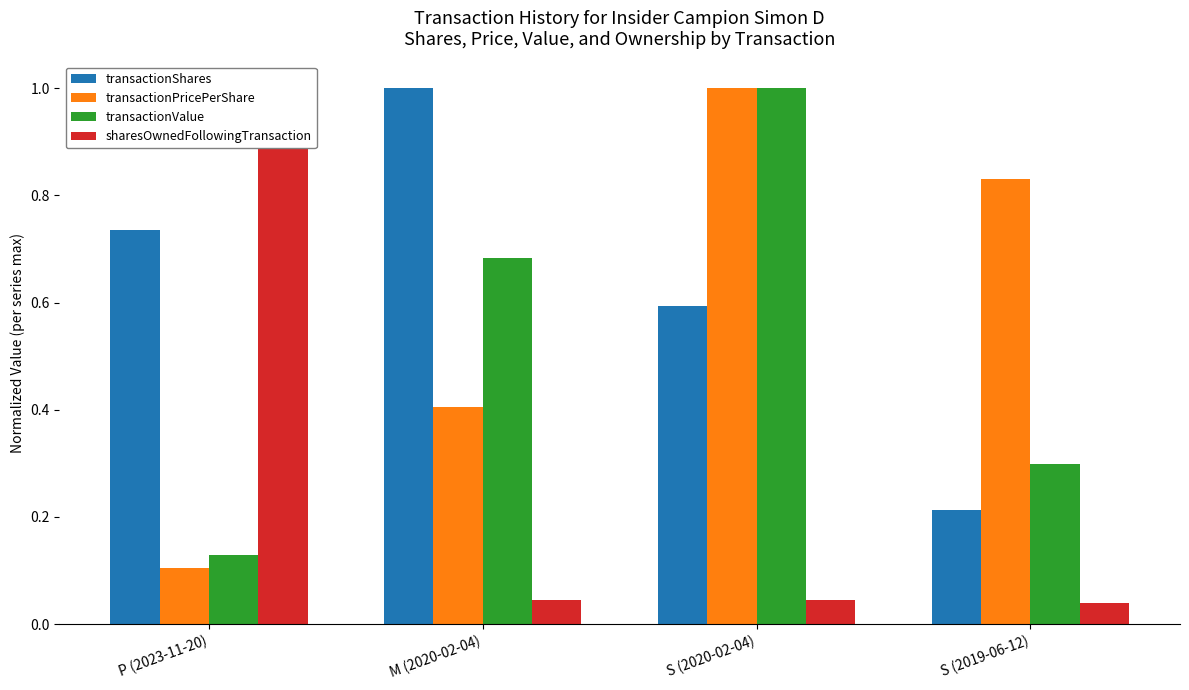

What is the sum of all sharesOwnedFollowingTransaction values?

1.1